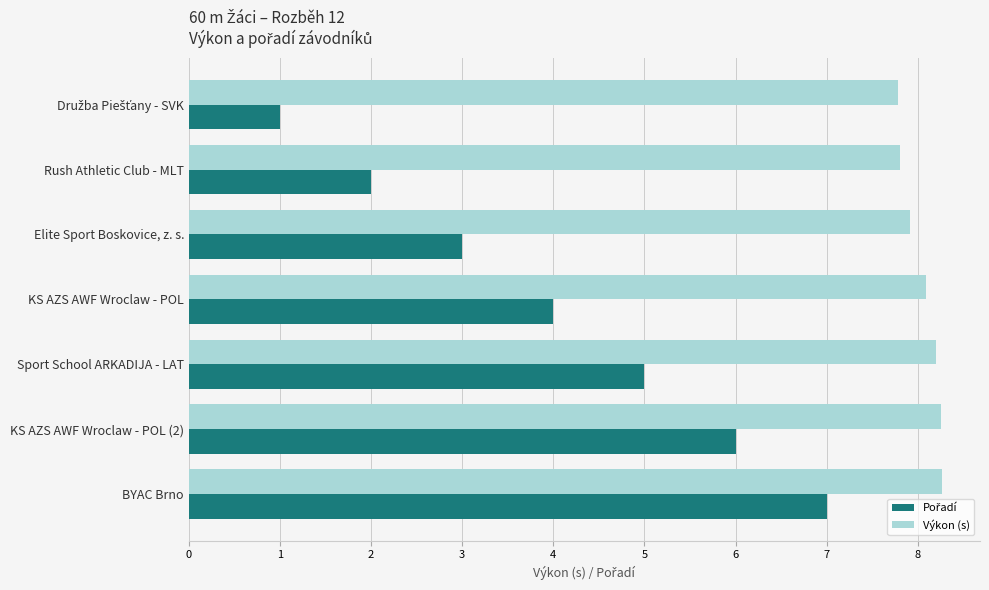

Is it true that Výkon (s) equals 7.9 at Elite Sport Boskovice, z. s.?

True